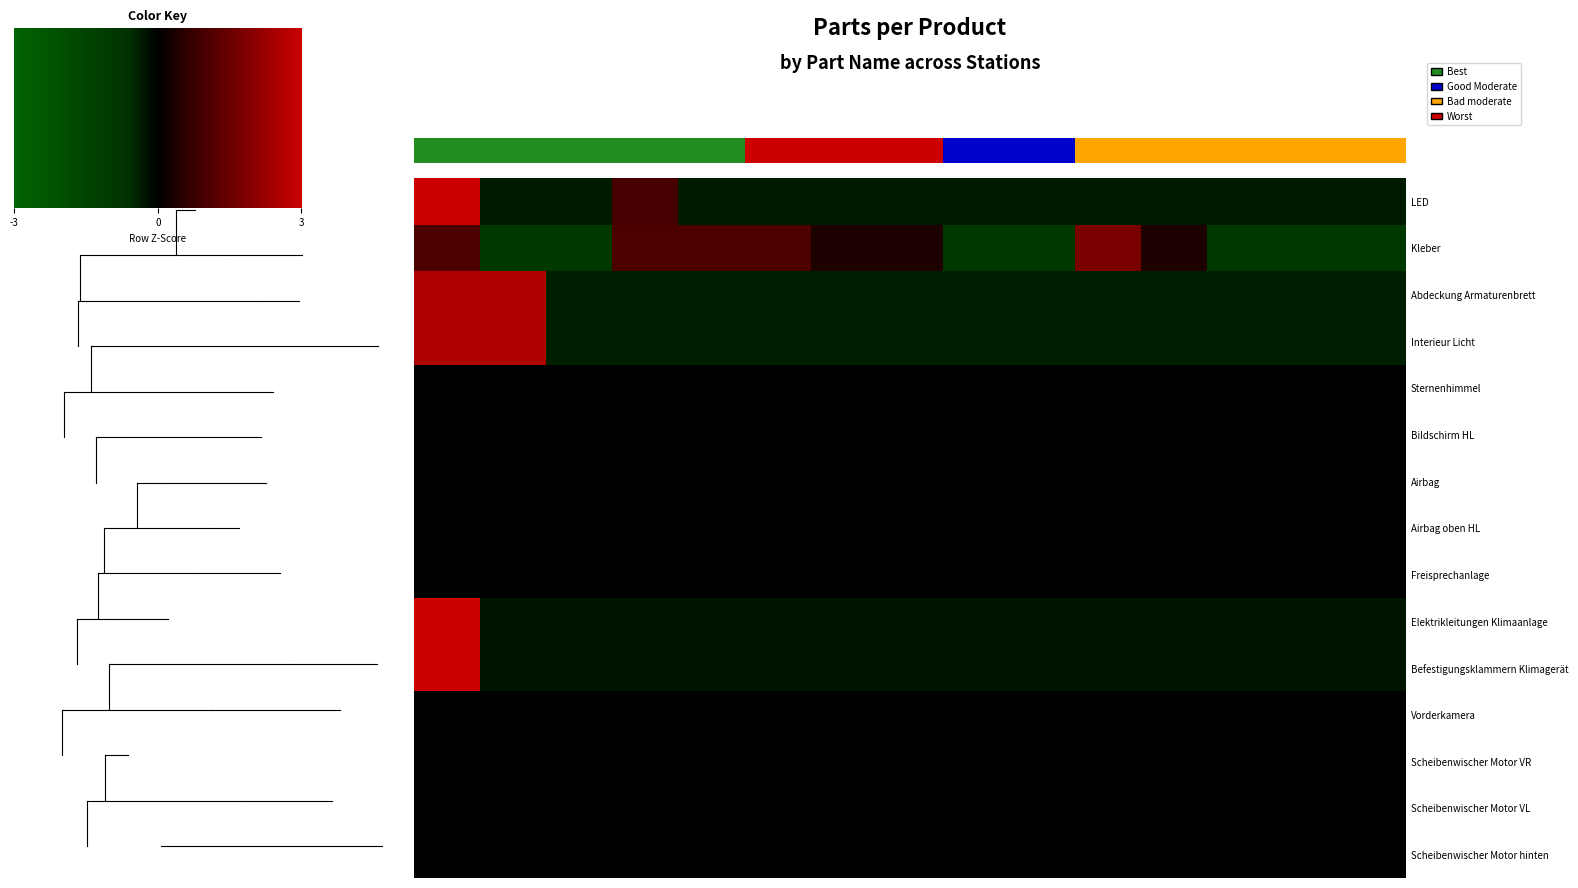

Reading left to right, extract all data points from this chart.

LED: 10	1	1	4	1	1	1	1	1	1	1	1	1	1	1
Kleber: 4	1	1	4	4	4	3	3	1	1	5	3	1	1	1
Abdeckung Armaturenbrett: 3	3	1	1	1	1	1	1	1	1	1	1	1	1	1
Interieur Licht: 3	3	1	1	1	1	1	1	1	1	1	1	1	1	1
Sternenhimmel: 1	1	1	1	1	1	1	1	1	1	1	1	1	1	1
Bildschirm HL: 1	1	1	1	1	1	1	1	1	1	1	1	1	1	1
Airbag: 1	1	1	1	1	1	1	1	1	1	1	1	1	1	1
Airbag oben HL: 1	1	1	1	1	1	1	1	1	1	1	1	1	1	1
Freisprechanlage: 1	1	1	1	1	1	1	1	1	1	1	1	1	1	1
Elektrikleitungen Klimaanlage: 4	1	1	1	1	1	1	1	1	1	1	1	1	1	1
Befestigungsklammern Klimagerät: 10	1	1	1	1	1	1	1	1	1	1	1	1	1	1
Vorderkamera: 1	1	1	1	1	1	1	1	1	1	1	1	1	1	1
Scheibenwischer Motor VR: 1	1	1	1	1	1	1	1	1	1	1	1	1	1	1
Scheibenwischer Motor VL: 1	1	1	1	1	1	1	1	1	1	1	1	1	1	1
Scheibenwischer Motor hinten: 1	1	1	1	1	1	1	1	1	1	1	1	1	1	1